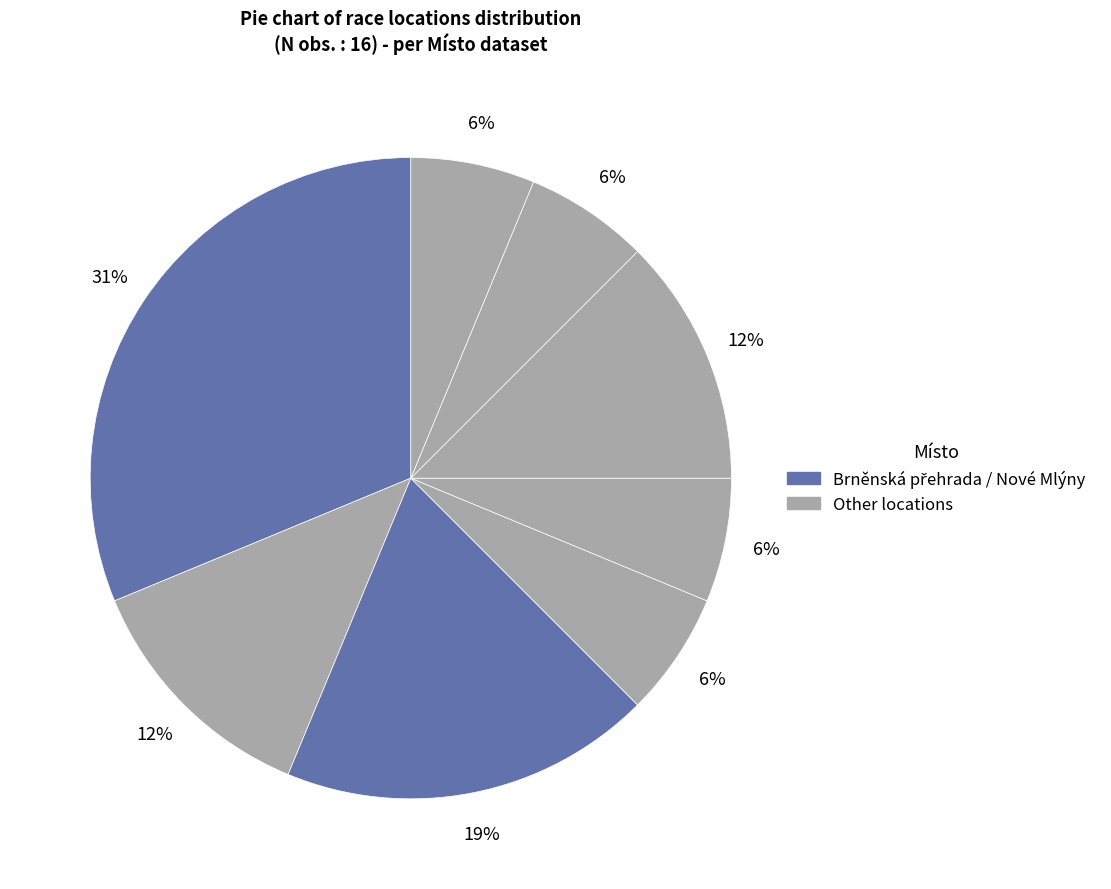

How many segments does this pie chart have?

8